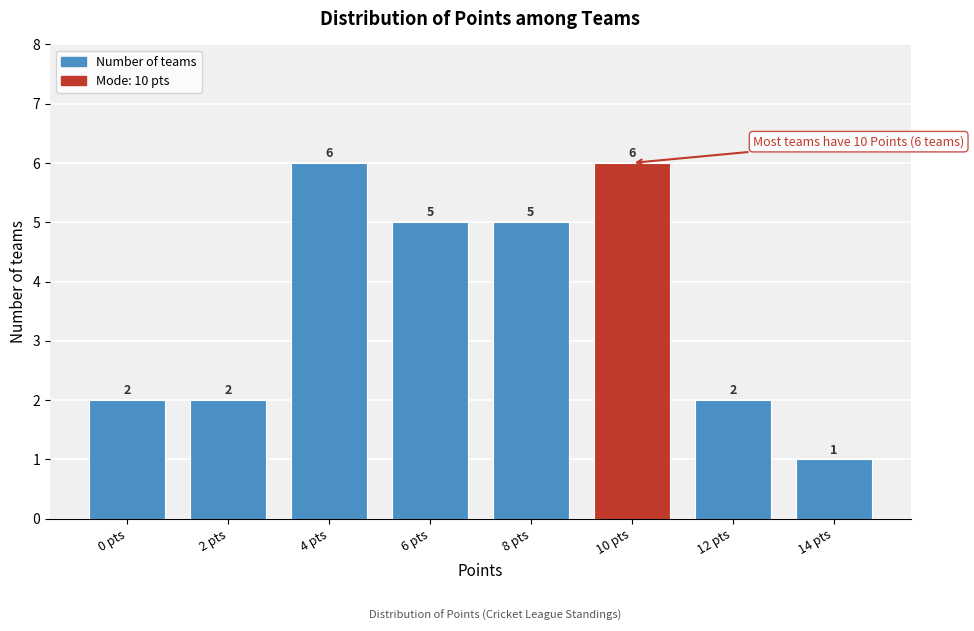

Reading right to left, list all the values displayed in this chart.

14 pts=1	12 pts=2	10 pts=6	8 pts=5	6 pts=5	4 pts=6	2 pts=2	0 pts=2